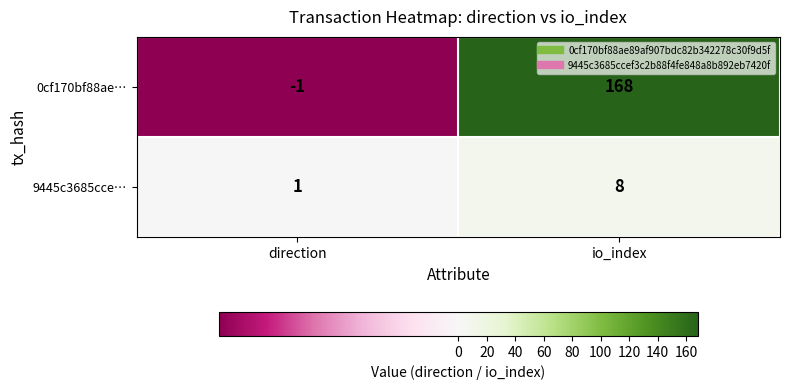

Is the value of 0cf170bf88ae… at io_index greater than the value of 9445c3685cce… at io_index?

Yes